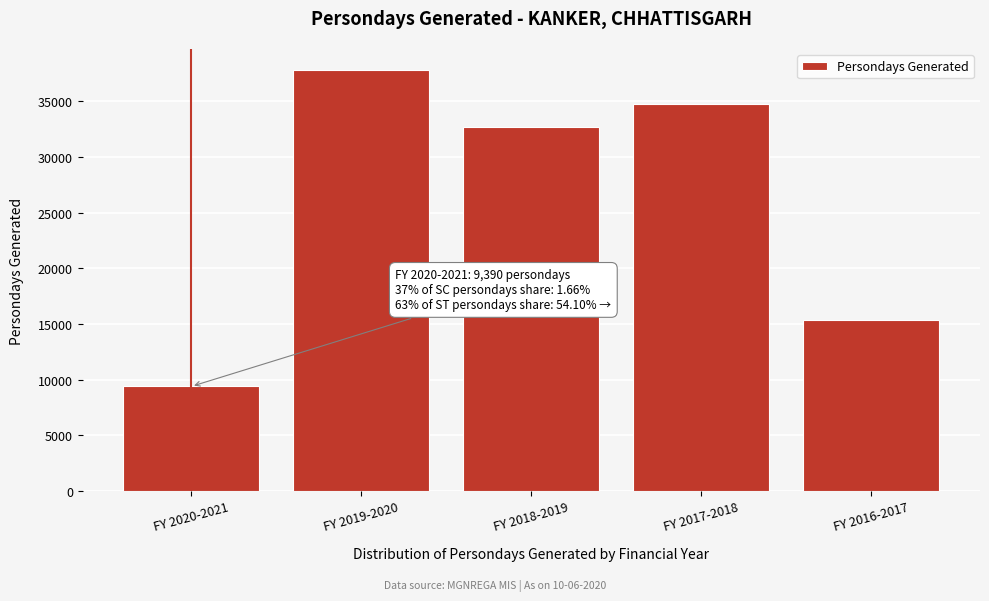

Reading left to right, what are all the values shown in this chart?

FY 2020-2021=9390	FY 2019-2020=37789	FY 2018-2019=32713	FY 2017-2018=34769	FY 2016-2017=15342